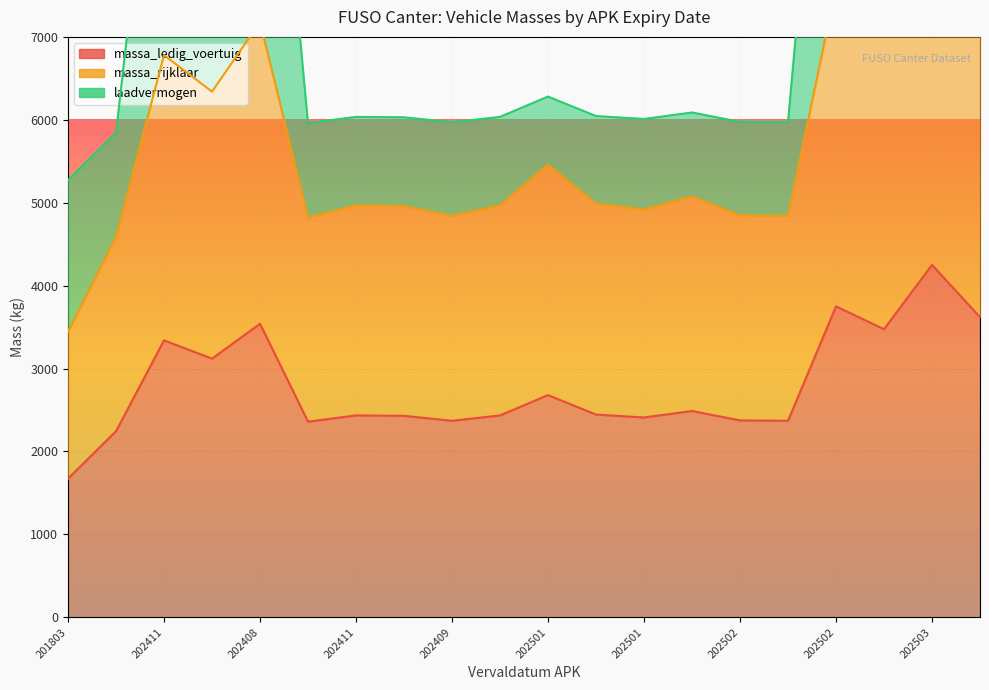

What is the value of the massa_ledig_voertuig point at the 2nd from the left?

2245